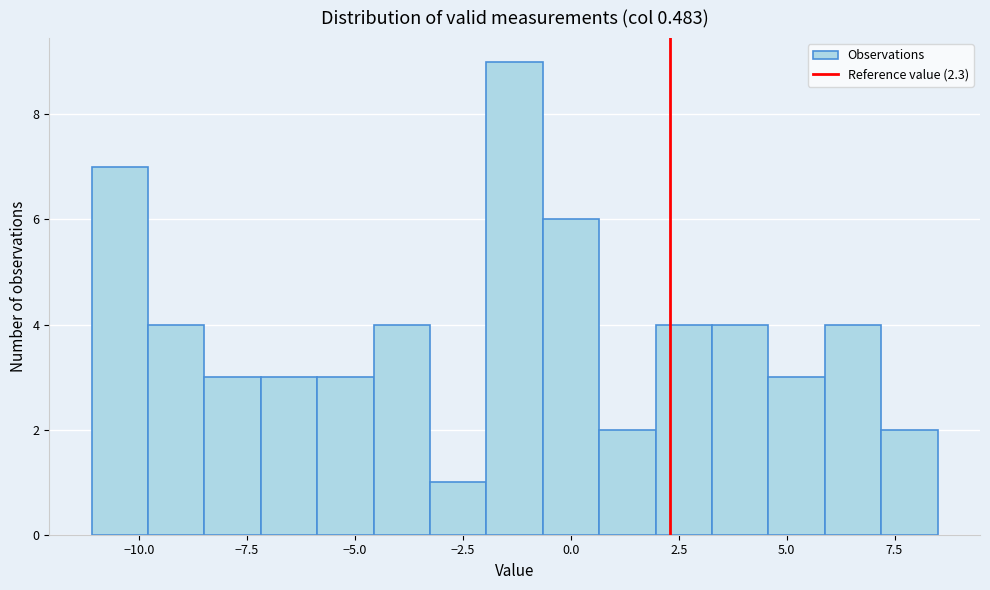

Read against the x-axis, roughly where is the centre of the tallest bar?

-1.5